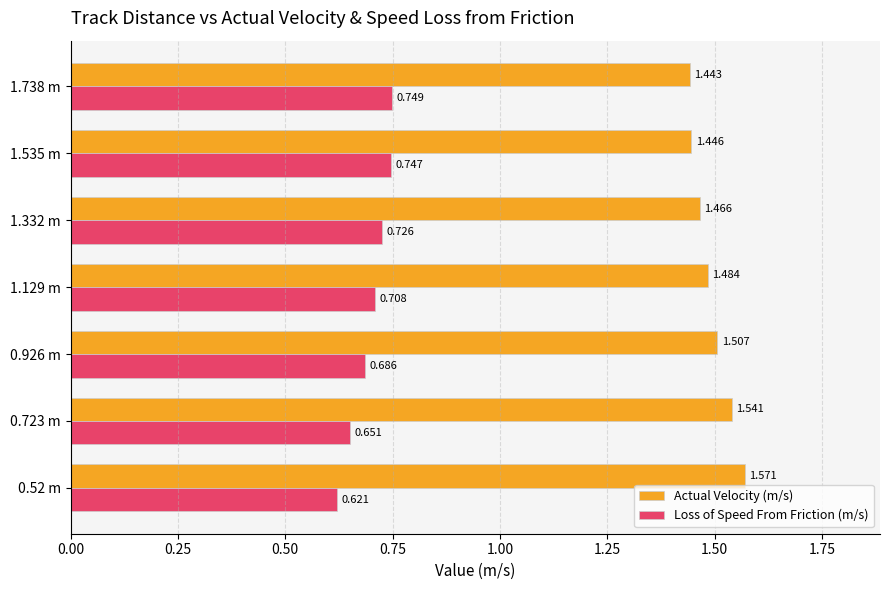

Rank the series by their maximum value, from highest to lowest.

Actual Velocity (m/s), Loss of Speed From Friction (m/s)